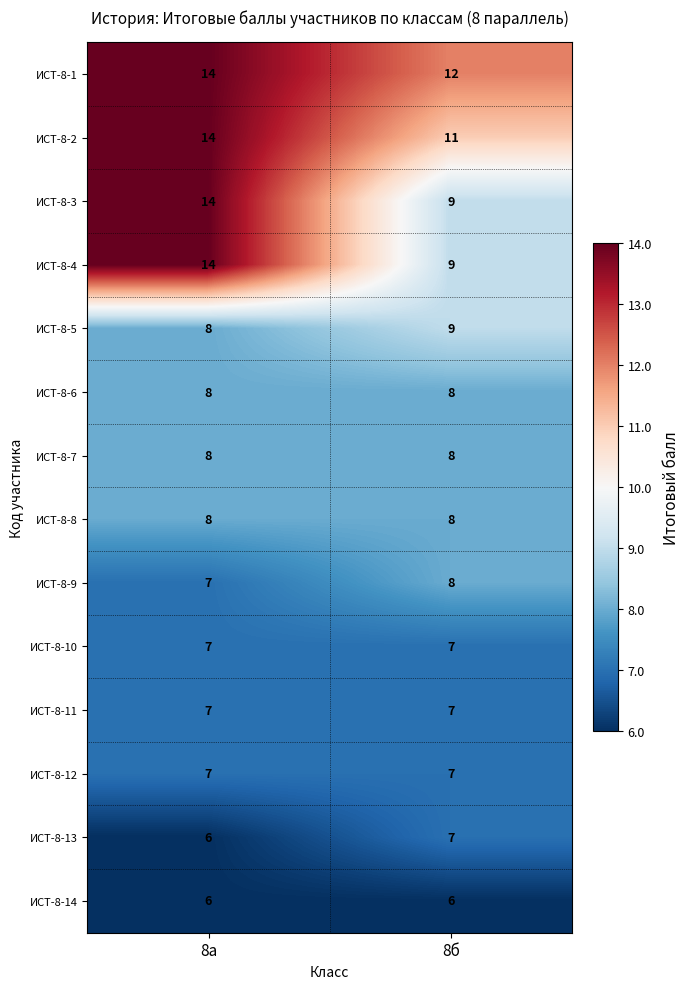

What is the total value across all series at 8б?

116